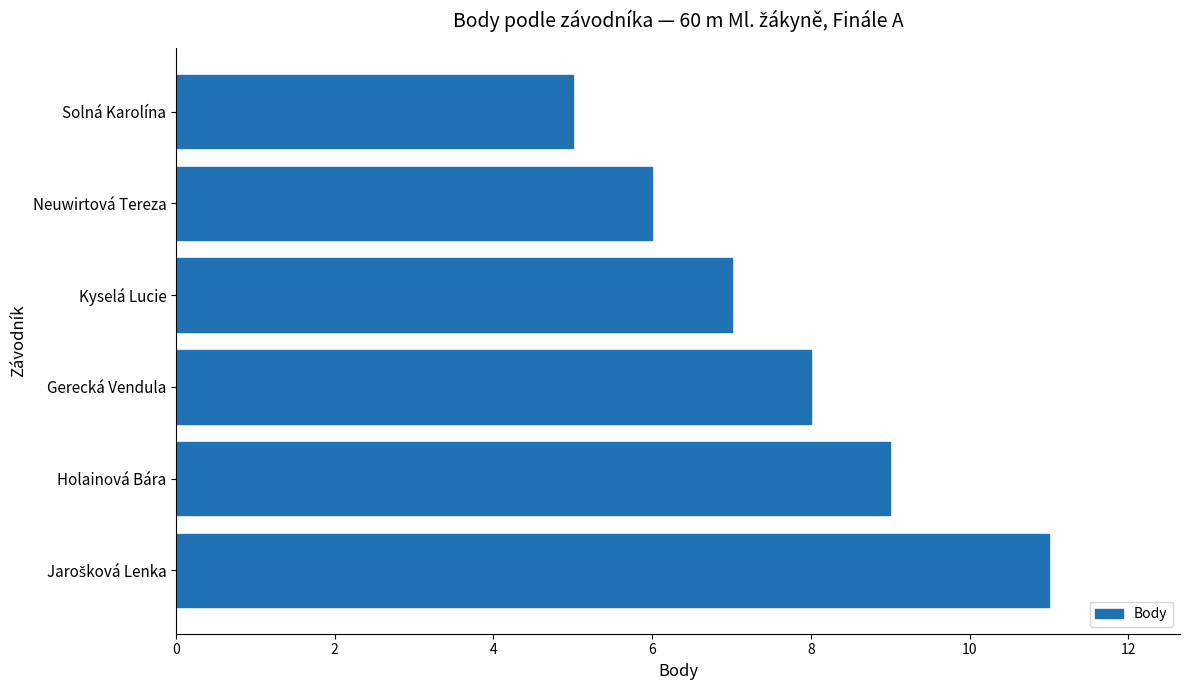

What is the average value?

8